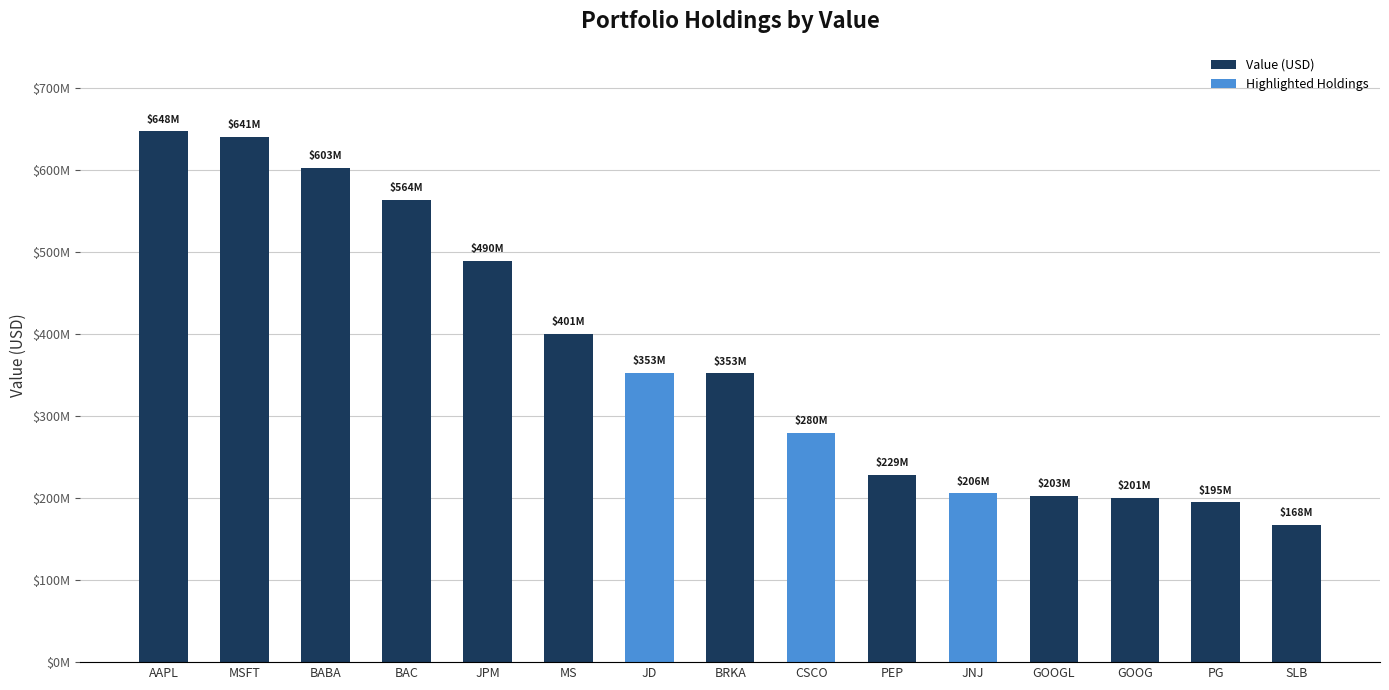

Does the chart contain any negative values?

No